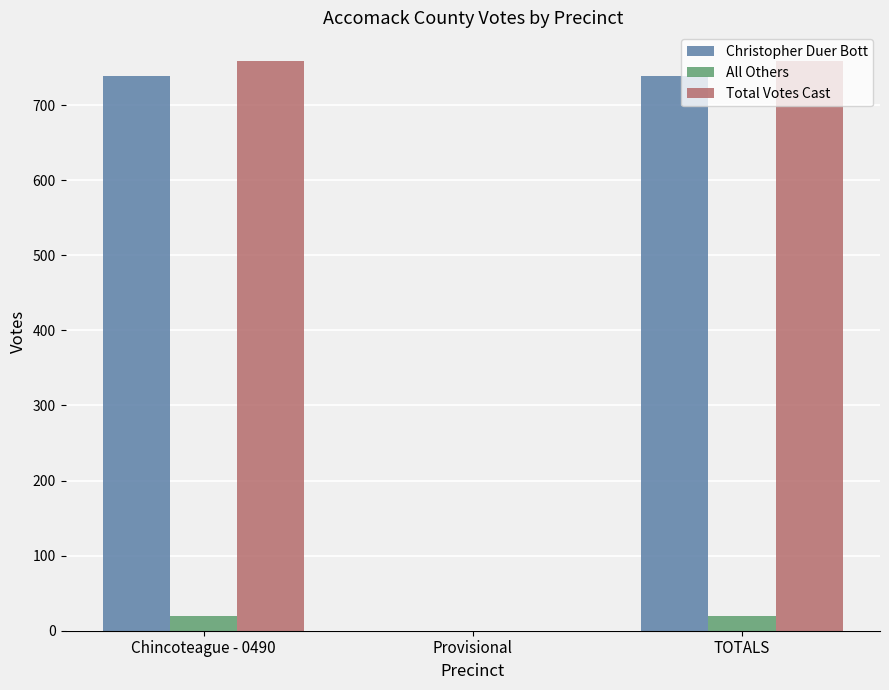

How many categories are shown in the chart?

3